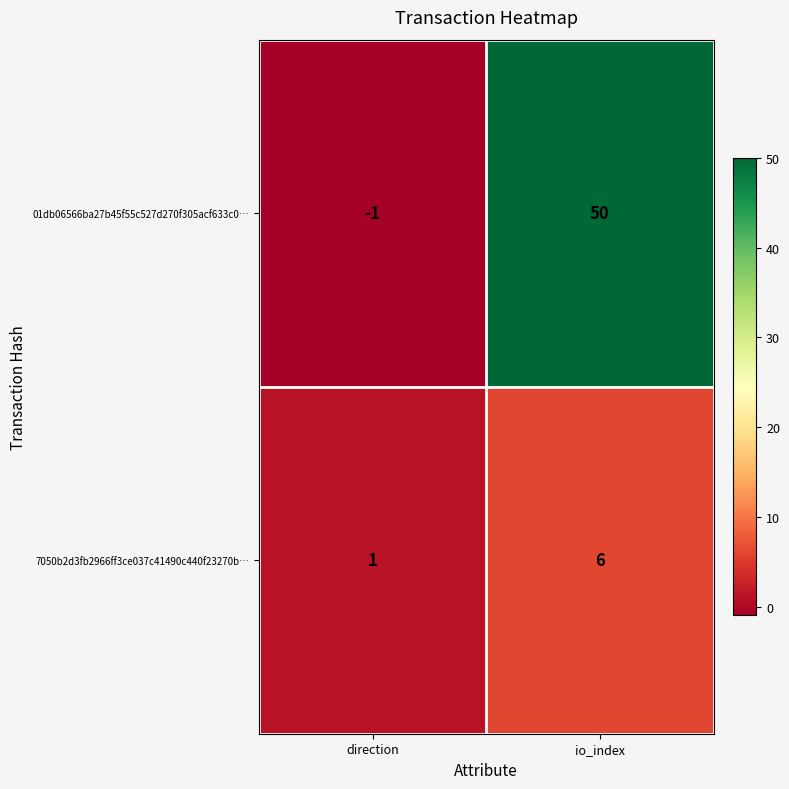

Is it true that 01db06566ba27b45f55c527d270f305acf633c0… equals -1 at direction?

True